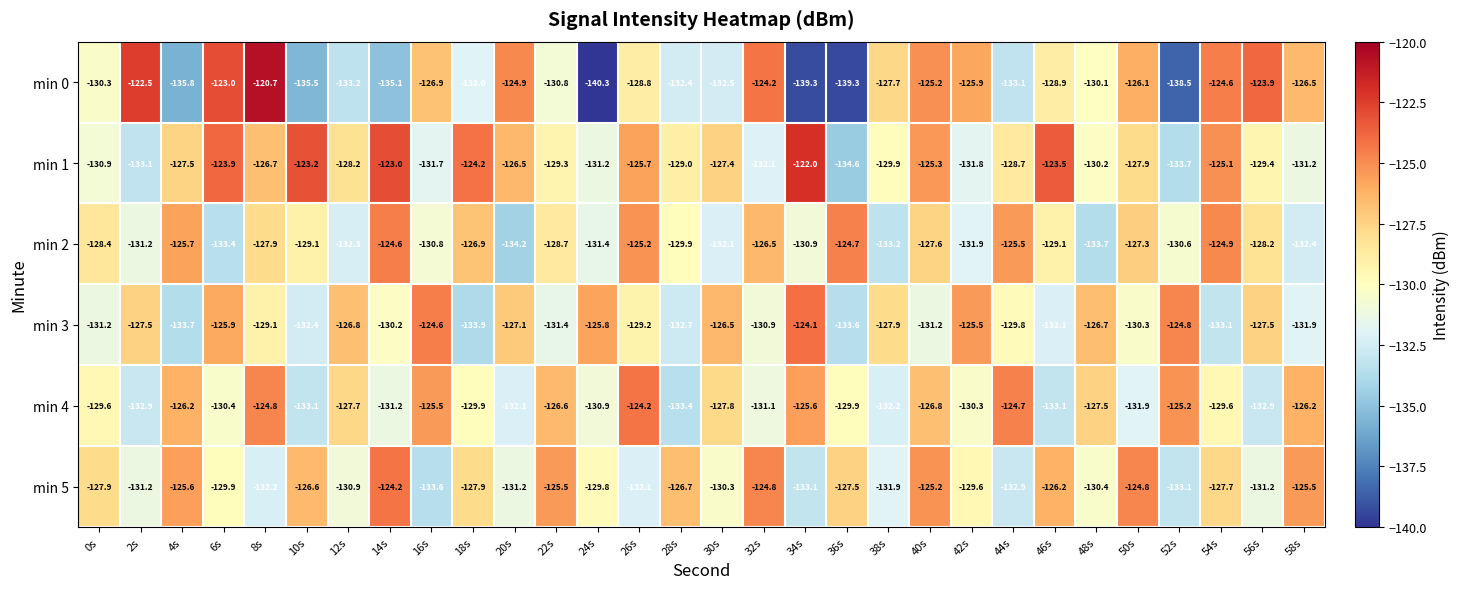

Rank the series at 48s from highest to lowest value.

min 3, min 4, min 0, min 1, min 5, min 2